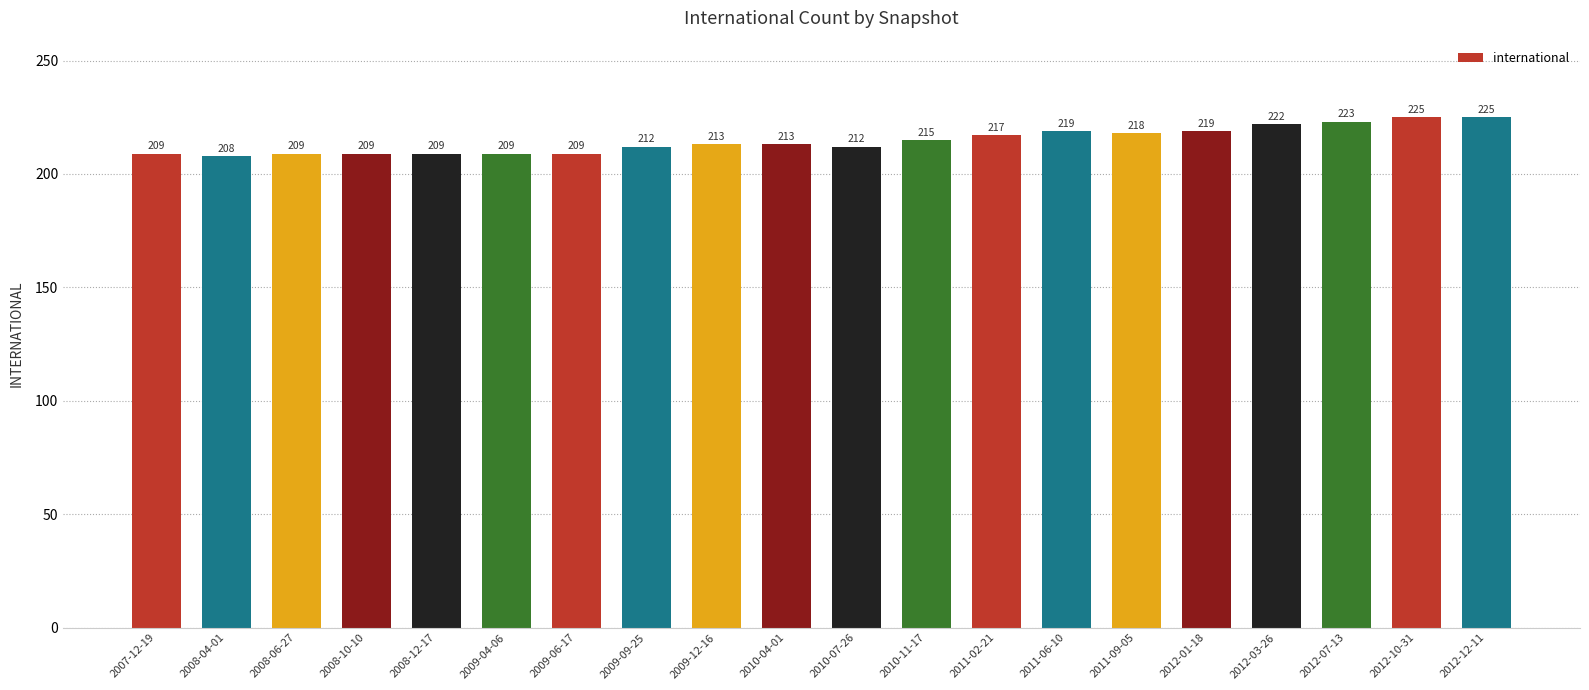

What is the ratio of the value at 2012-01-18 to the value at 2009-04-06?

1.0